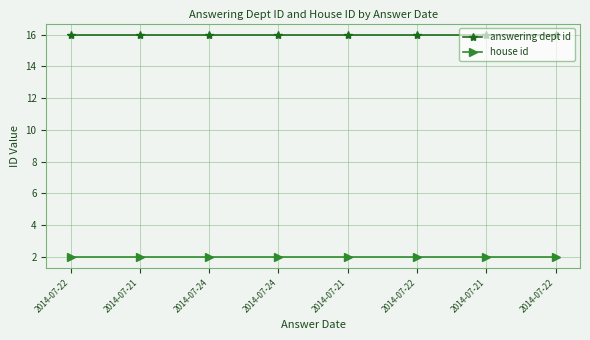

What are all the series names shown in the legend?

answering dept id, house id